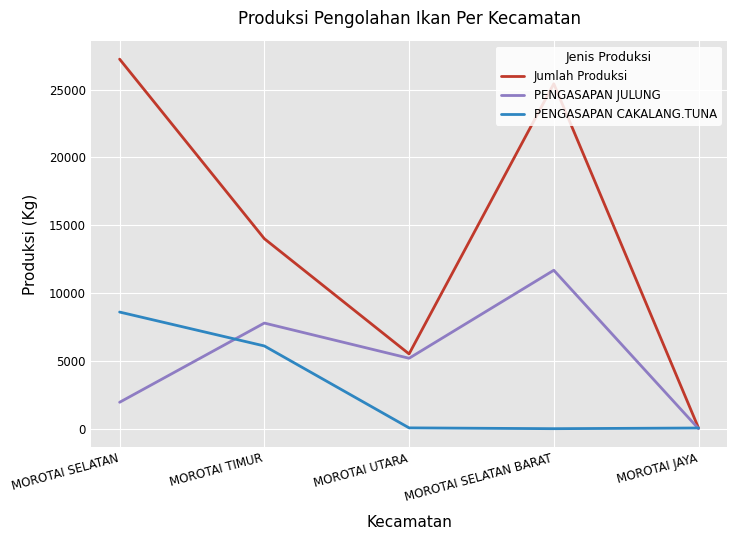

The PENGASAPAN JULUNG series shows 7788 at MOROTAI TIMUR. True or false?

True